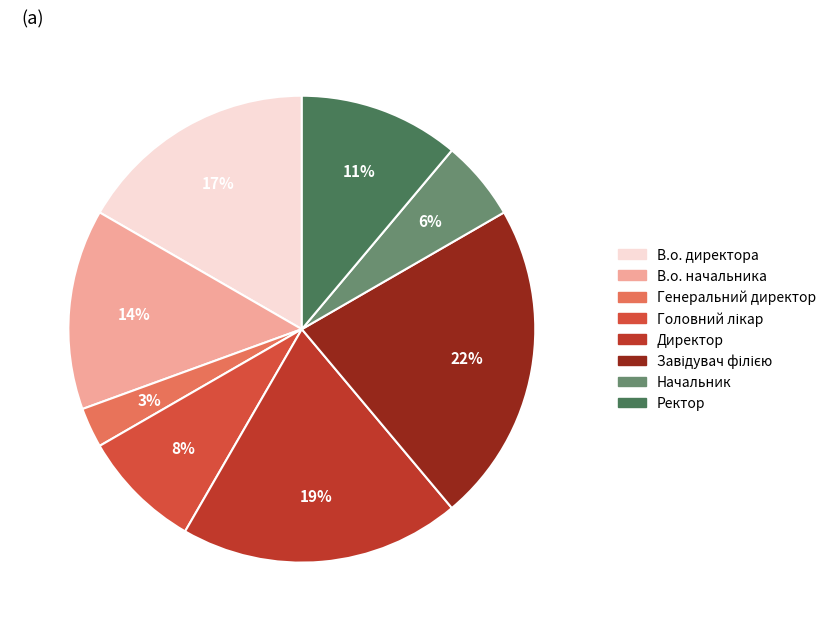

What portion of the pie excludes Начальник?

94.4%